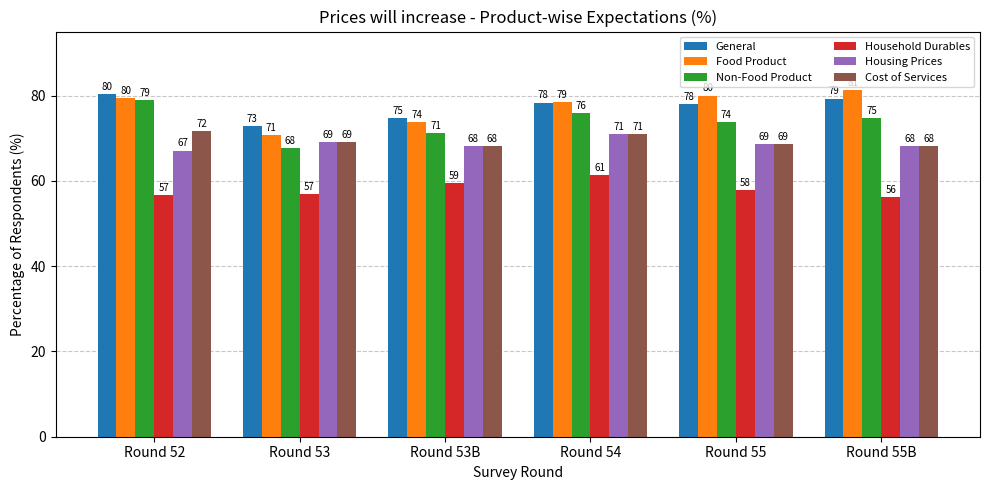

List the series in order of their peak value, lowest first.

Household Durables, Housing Prices, Cost of Services, Non-Food Product, General, Food Product